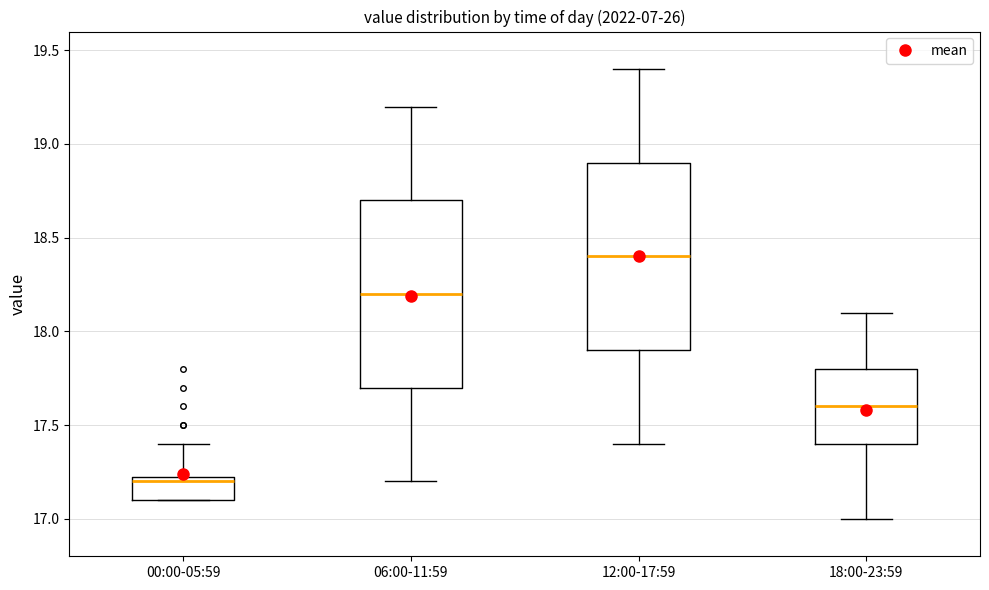

Where does the median line of the box for 18:00-23:59 sit on the y-axis? The values are not printed on the chart, so give them approximately, as read against the axis.

17.60